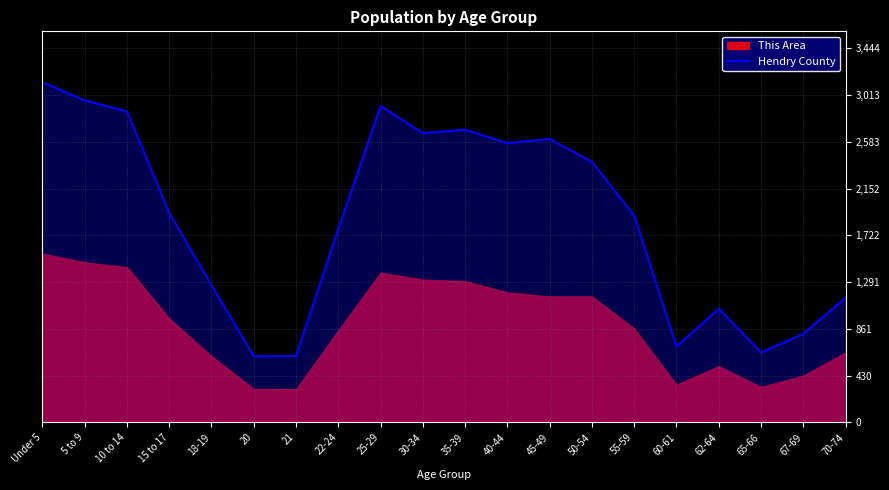

What is the difference between the values at 20 and 40-44?

1962